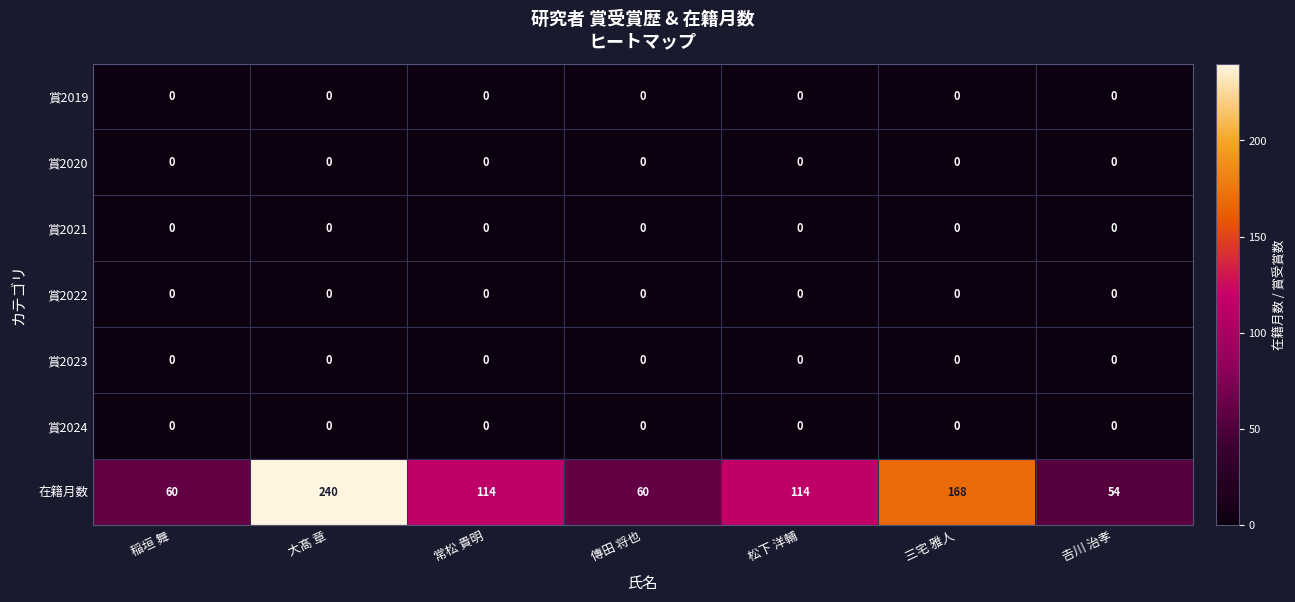

Which category has the highest value across all series?

大髙 章